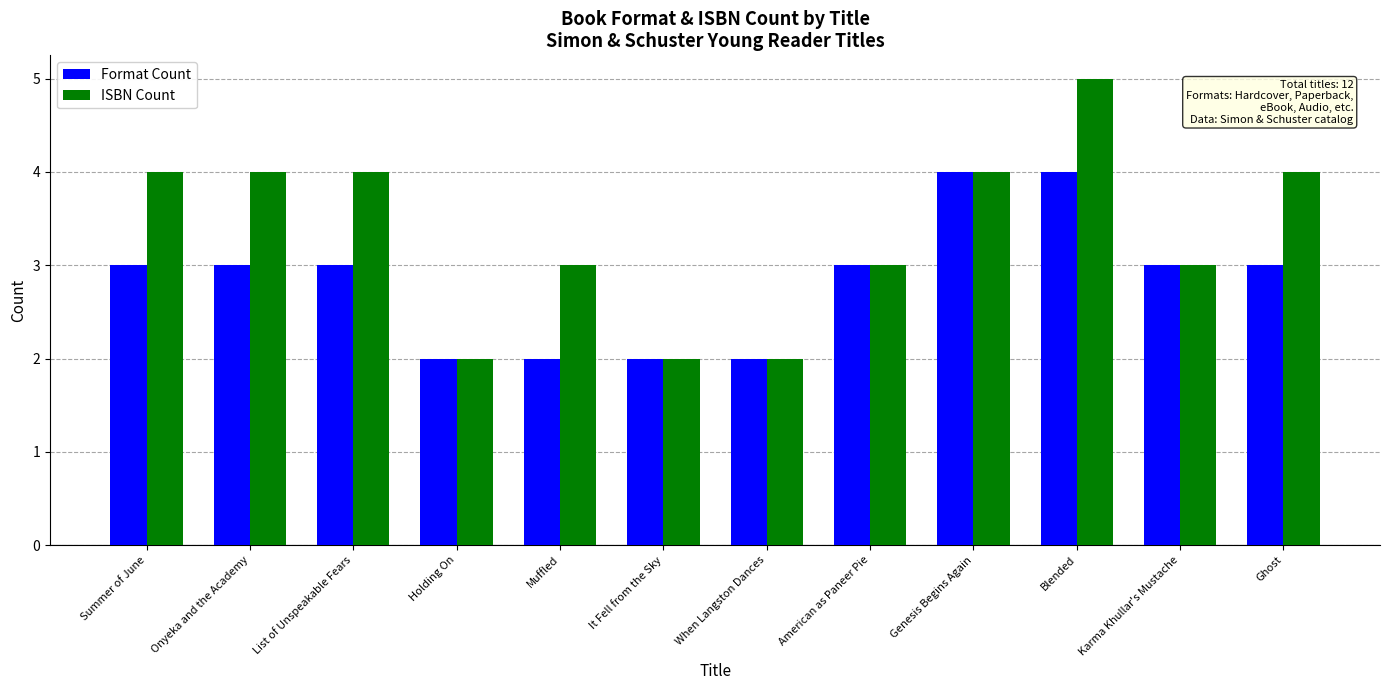

The value of Format Count at It Fell from the Sky is 2. True or false?

True